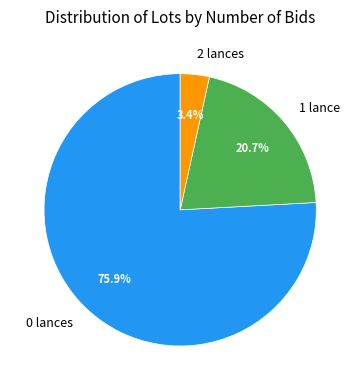

Count the number of slices in the pie.

3